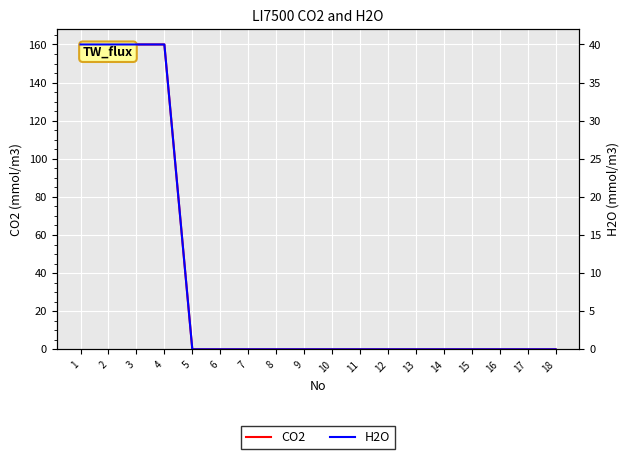

Which label corresponds to the largest value in the chart?

1